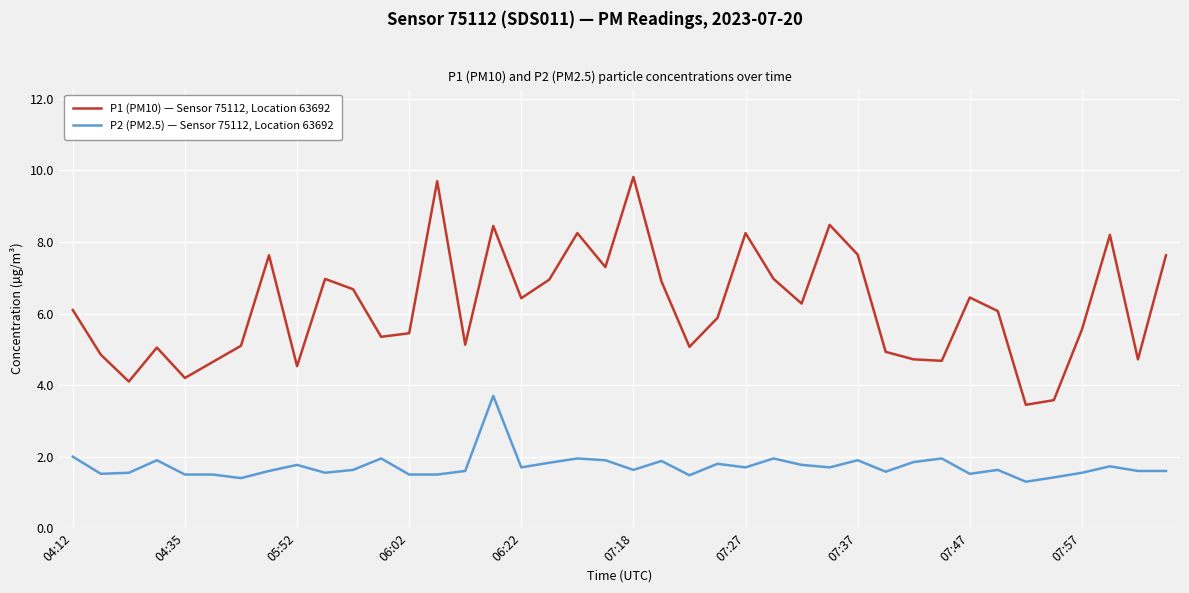

List the series in order of their overall mean, lowest first.

P2 (PM2.5) — Sensor 75112, Location 63692, P1 (PM10) — Sensor 75112, Location 63692